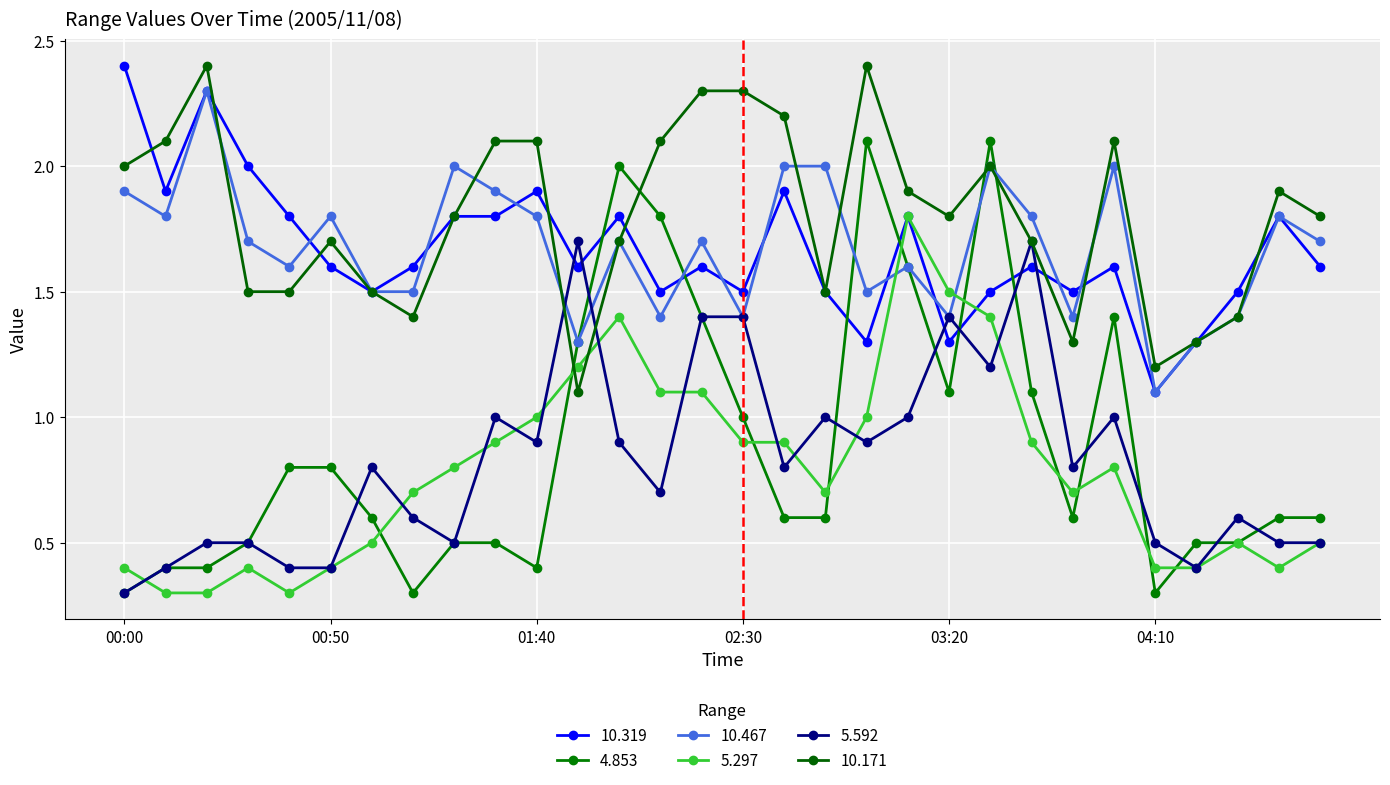

True or false: 10.467 and 10.171 intersect in this chart.

True